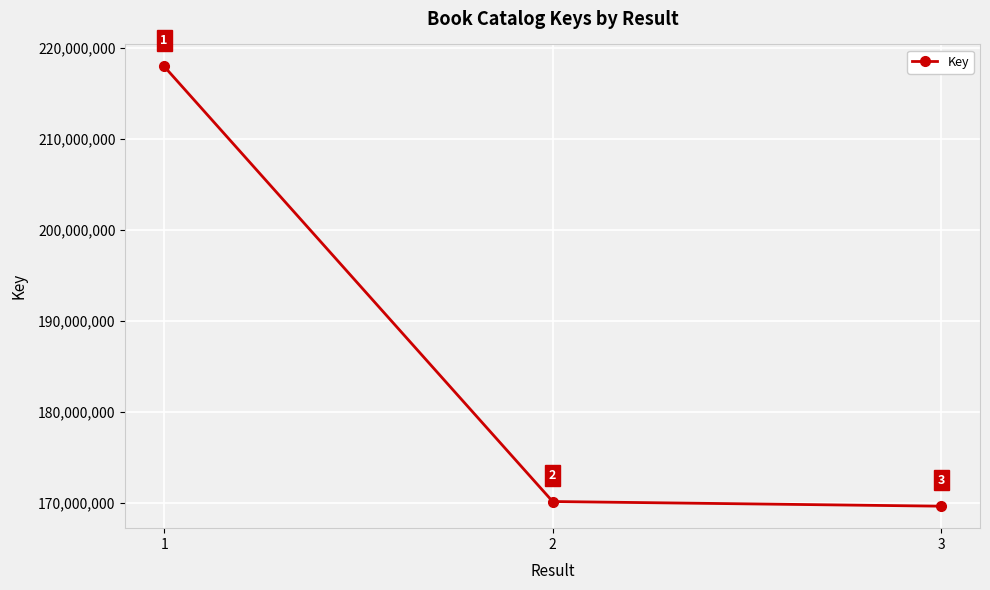

What is the value of the 2nd point from the left?

170142814